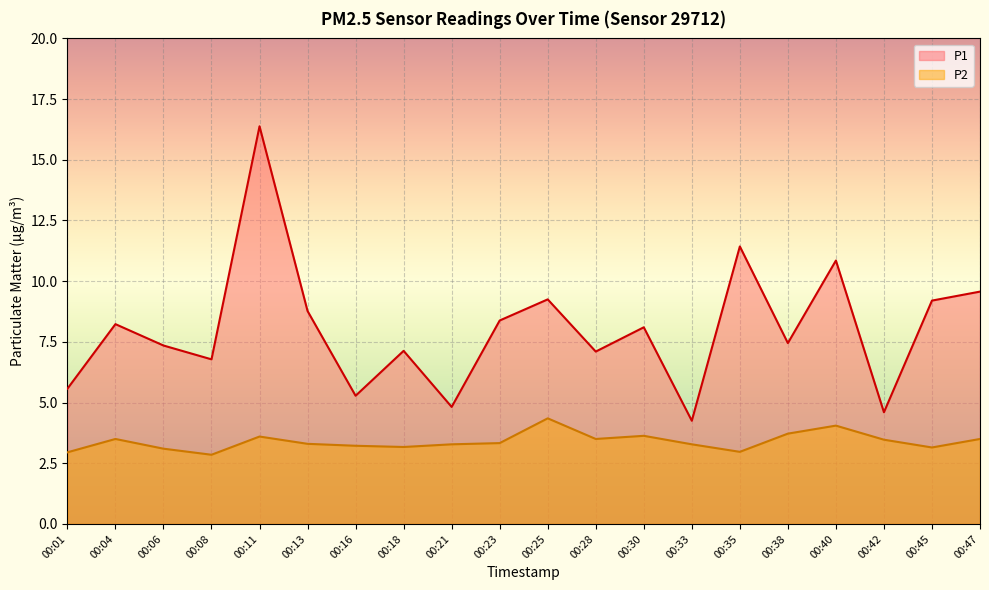

How many interior local peaks does the P1 series have?

7